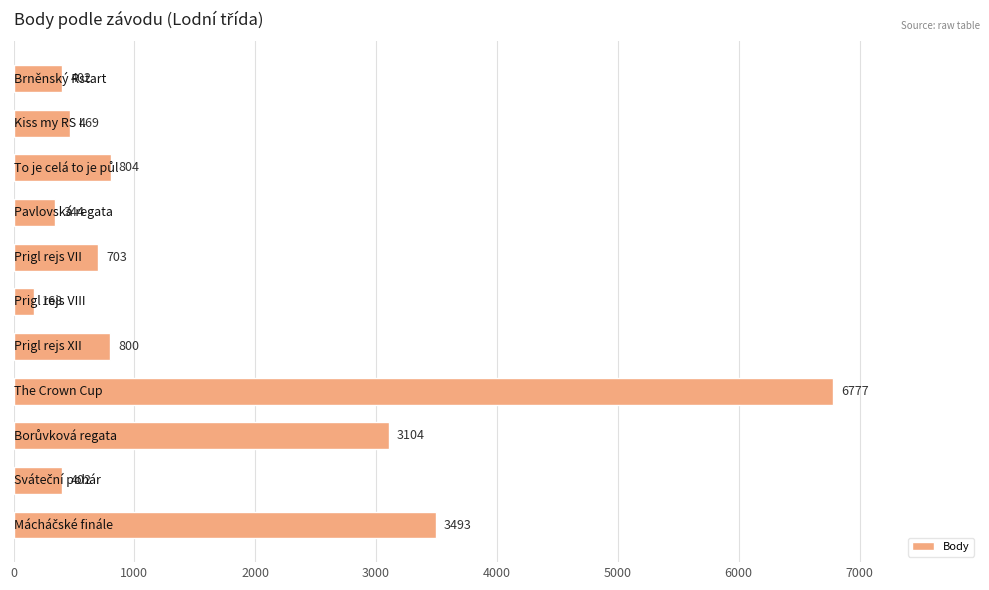

What is the difference between the second highest and minimum values?

3325